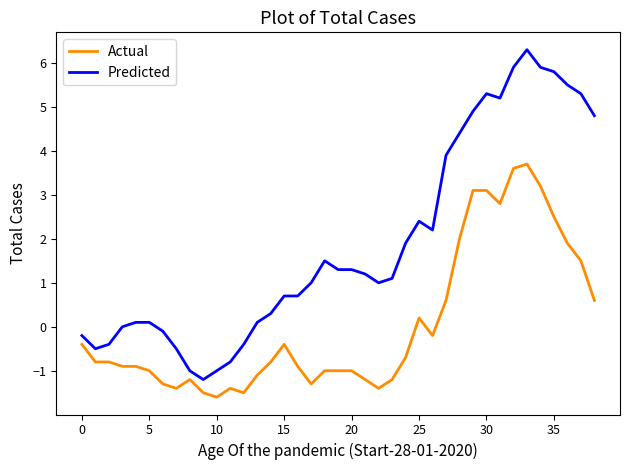

Which series has the largest total across all categories?

Predicted